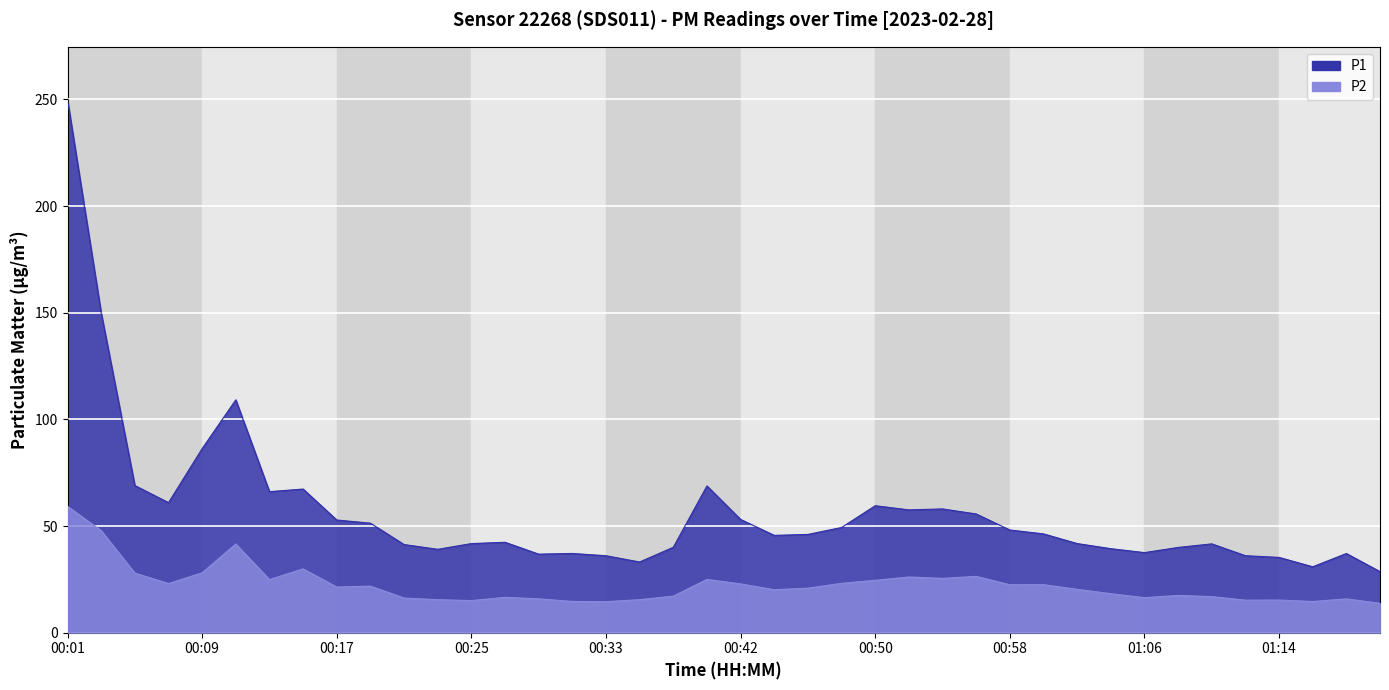

True or false: P1 and P2 cross at least once.

False